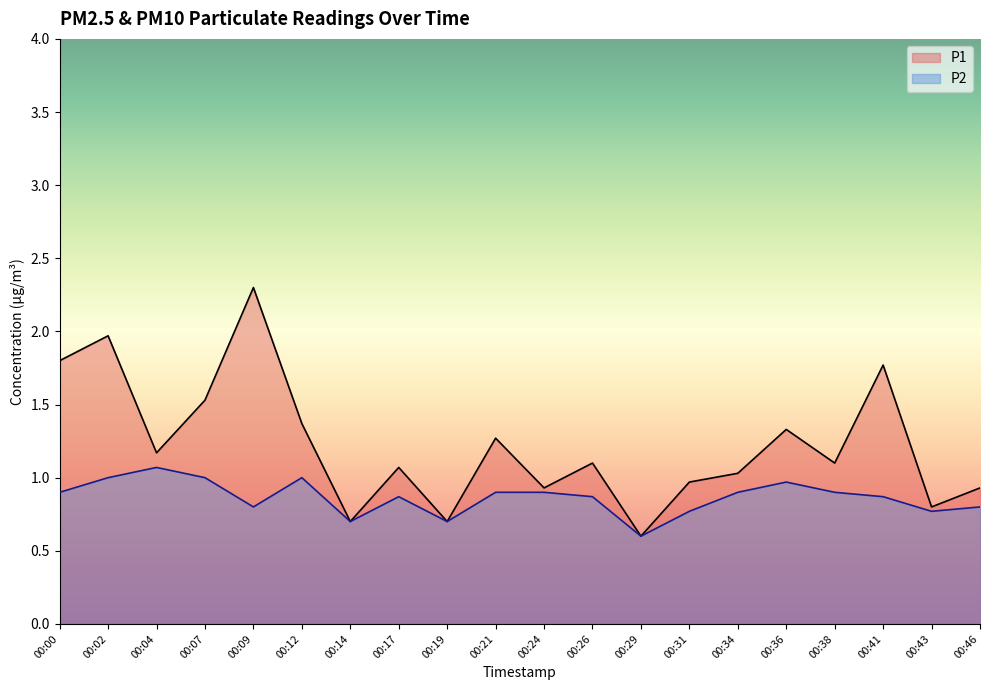

List the series in order of their overall mean, lowest first.

P2, P1